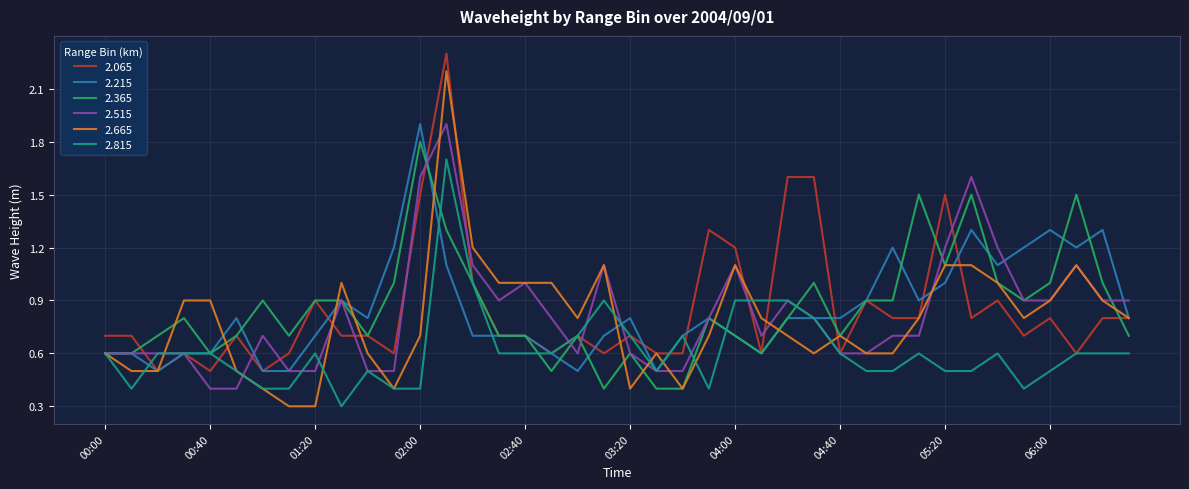

What is the lowest value of the 2.065 series?

0.5